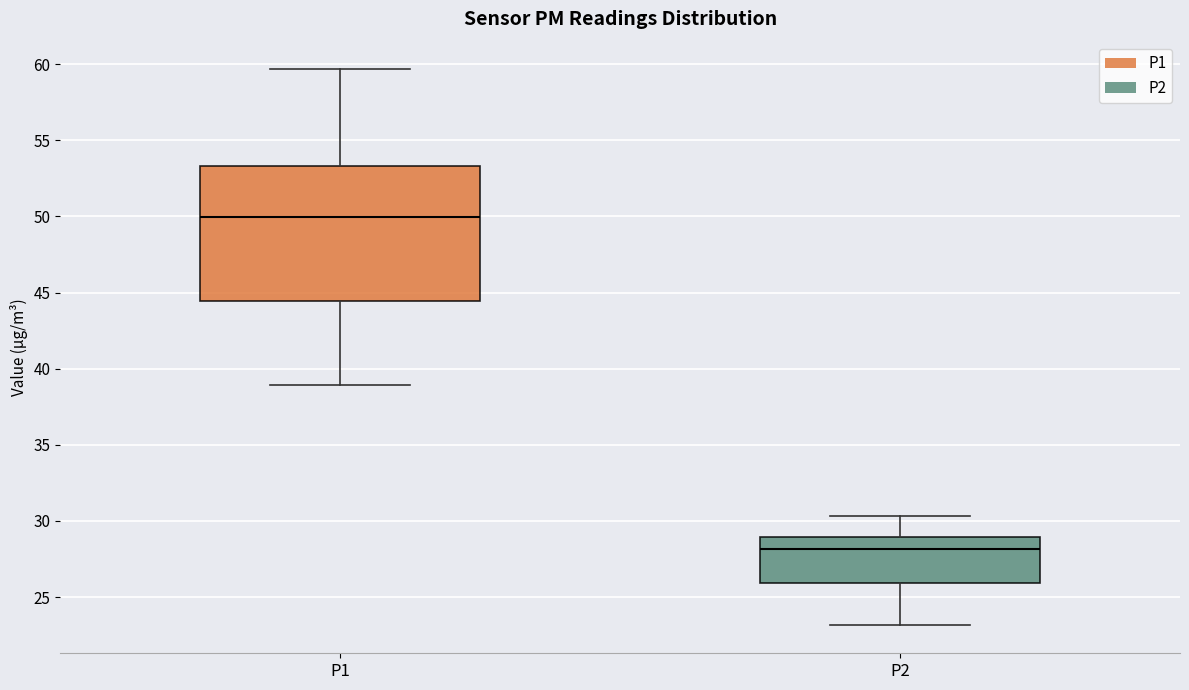

Reading left to right, transcribe this box plot: for each box, give where its median line is, the range the box spans, and where its two whiskers end, as read against the y-axis. The values are not printed on the chart, so give them approximately, as read against the axis.

P1: median 50.0, box 44.5 to 53.5, whiskers 39.0 to 59.5
P2: median 28.0, box 26.0 to 29.0, whiskers 23.0 to 30.5